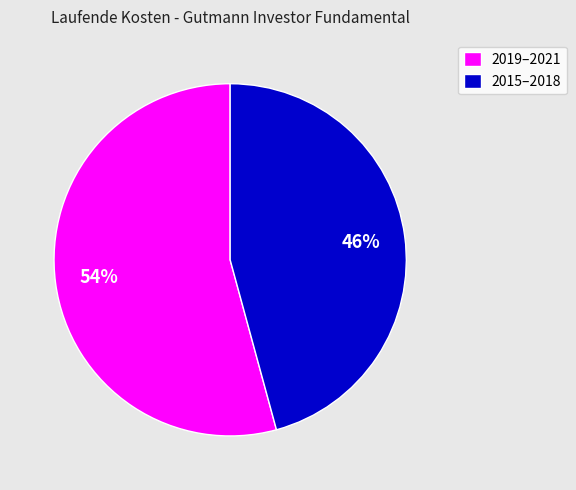

How many slices are in this pie chart?

2